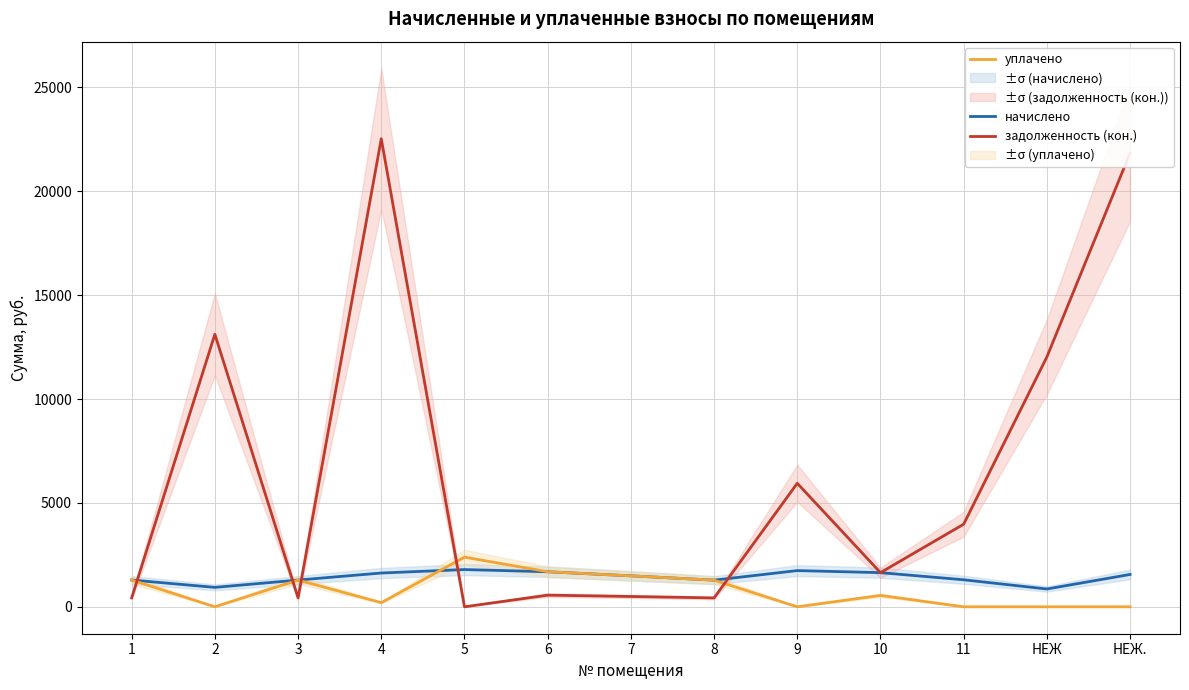

Which series has the largest range (max minus min)?

задолженность (кон.)